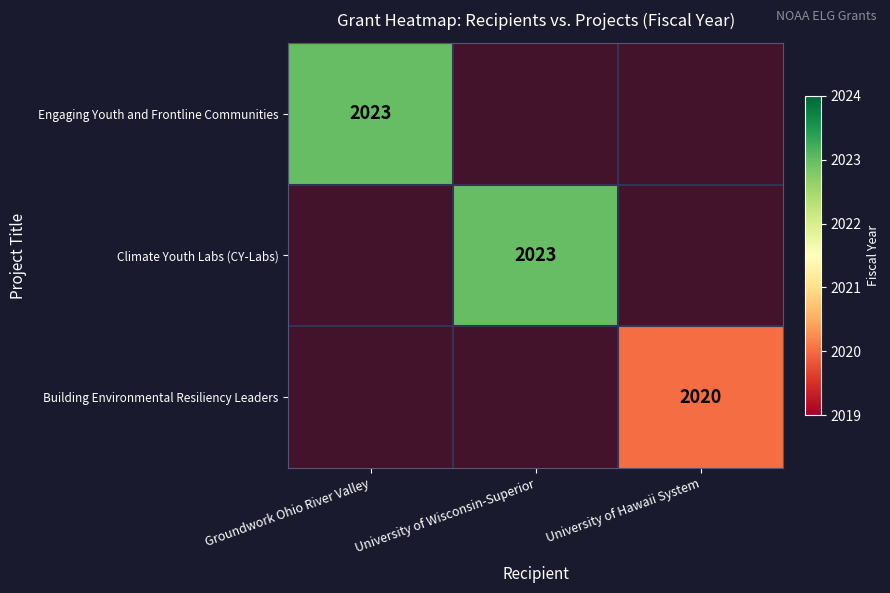

What is the smallest value displayed?

2020.0